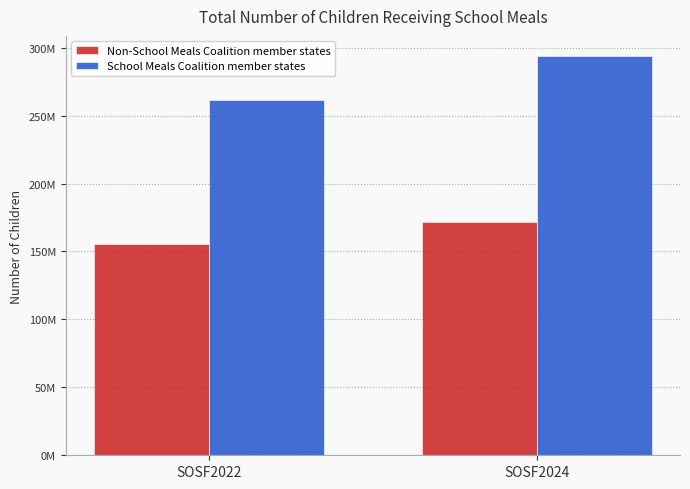

Which series has the largest range (max minus min)?

School Meals Coalition member states